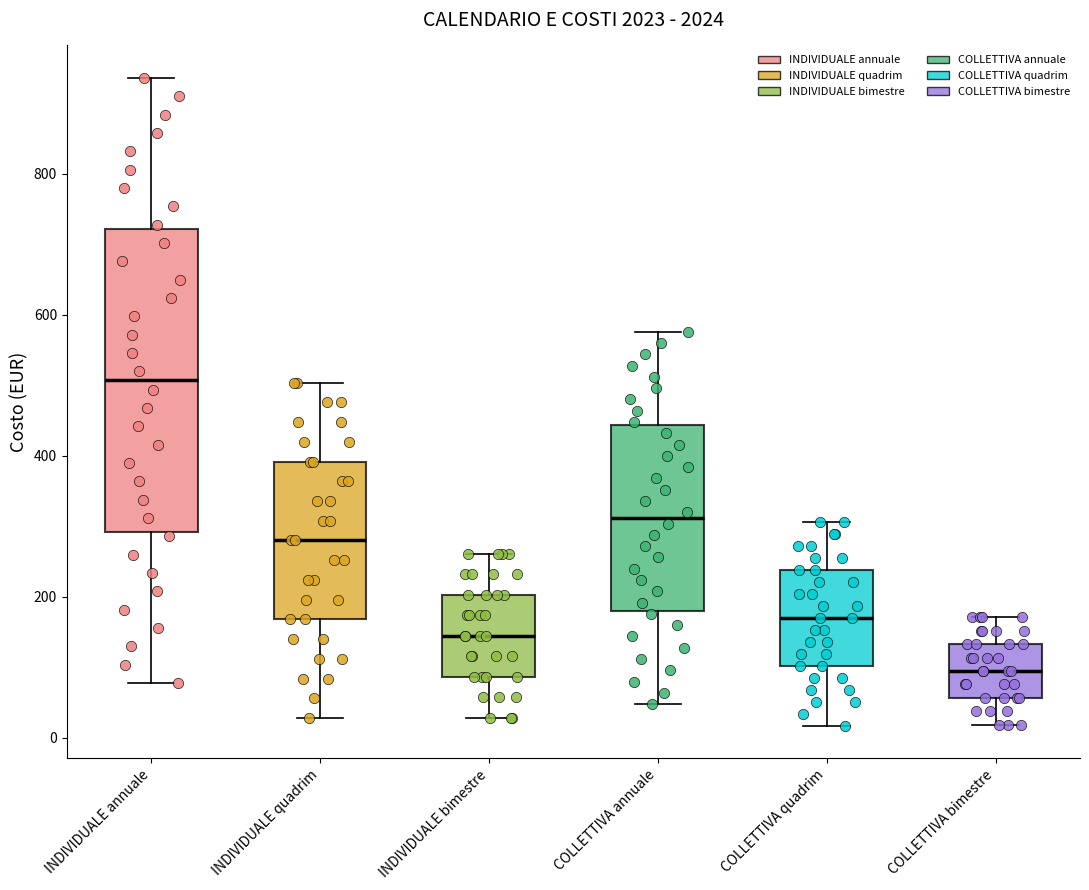

Where does the lower whisker of the box for INDIVIDUALE annuale end on the y-axis? The values are not printed on the chart, so give them approximately, as read against the axis.

80